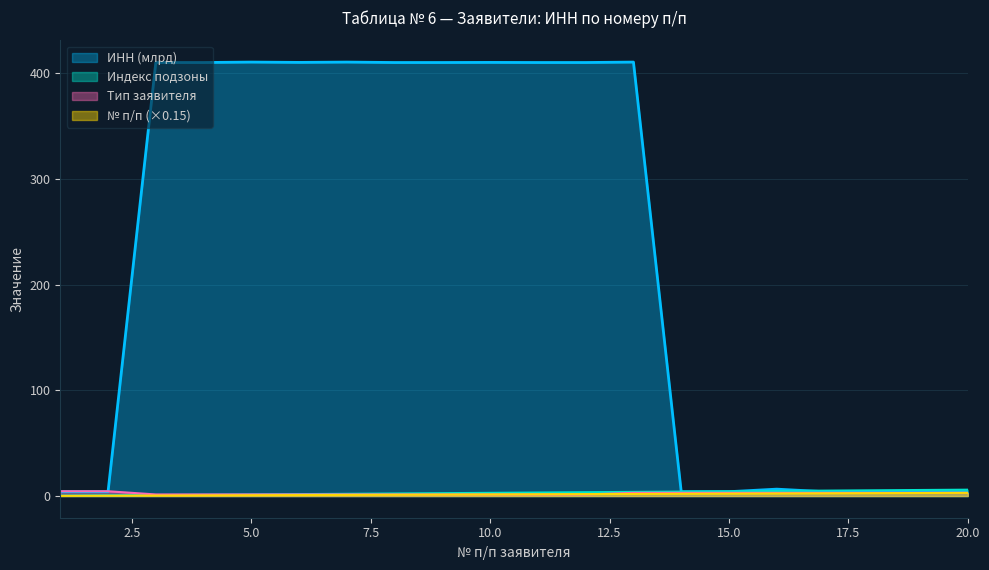

Which has a higher value, 16 or 12?

12